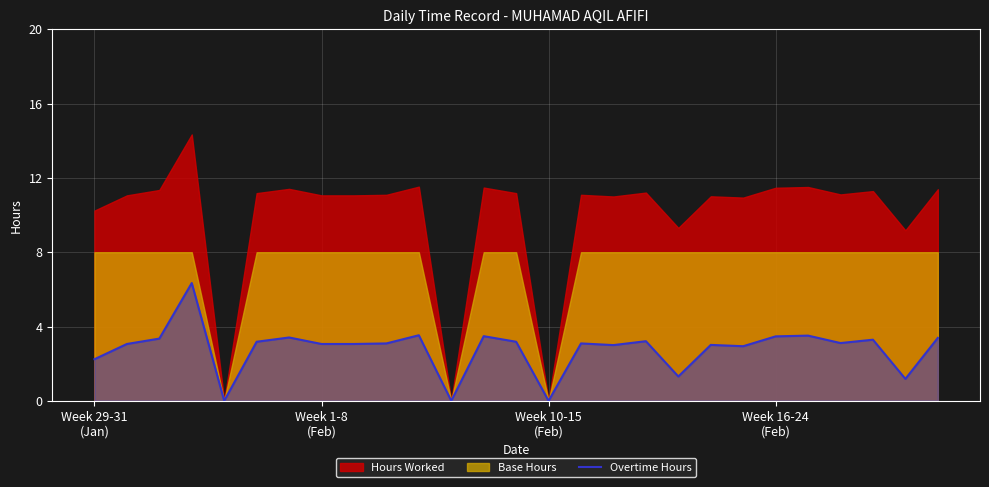

True or false: the data has more than 1 interior local peaks.

True